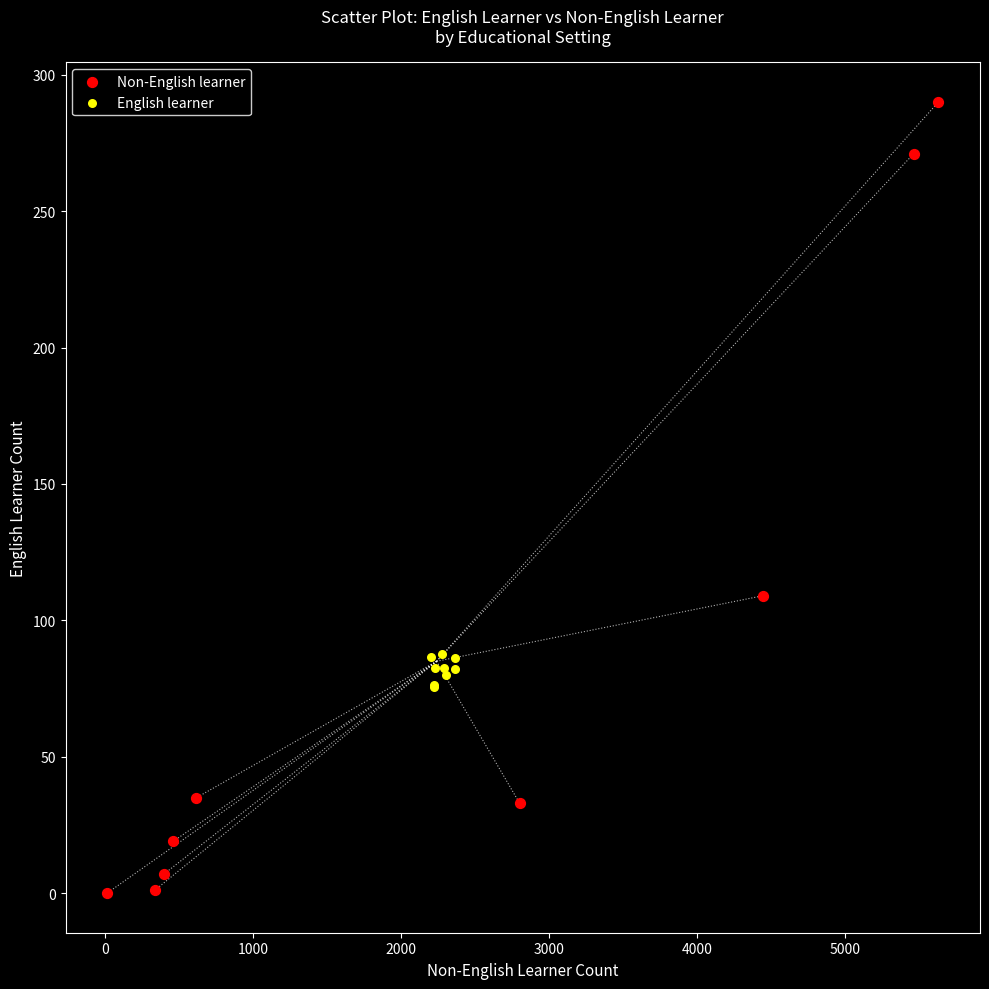

Which series contains the highest Y value?

Non-English learner